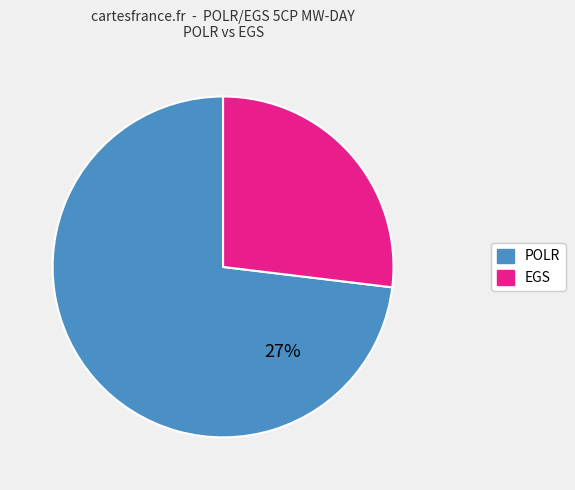

Does any single category account for the majority?

Yes